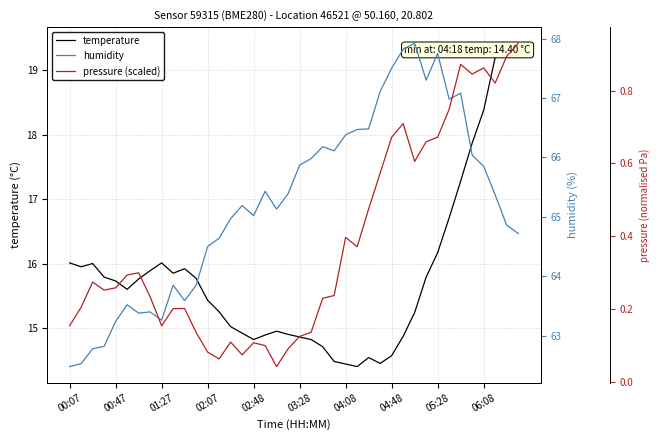

Reading left to right, list all the values displayed in this chart.

temperature: 16.0	15.9	16.0	15.8	15.7	15.6	15.8	15.9	16.0	15.8	15.9	15.8	15.4	15.2	15.0	14.9	14.8	14.9	14.9	14.9	14.9	14.8	14.7	14.5	14.4	14.4	14.5	14.4	14.6	14.9	15.2	15.8	16.2	16.7	17.3	17.9	18.4	19.2	19.3	19.4
humidity: 62.5	62.5	62.8	62.8	63.2	63.5	63.4	63.4	63.3	63.9	63.6	63.9	64.5	64.6	65.0	65.2	65.0	65.4	65.1	65.4	65.9	66.0	66.2	66.1	66.4	66.5	66.5	67.1	67.5	67.8	67.9	67.3	67.8	67.0	67.1	66.0	65.8	65.4	64.9	64.7
pressure (scaled): 0.2	0.2	0.3	0.3	0.3	0.3	0.3	0.2	0.2	0.2	0.2	0.1	0.1	0.1	0.1	0.1	0.1	0.1	0.0	0.1	0.1	0.1	0.2	0.2	0.4	0.4	0.5	0.6	0.7	0.7	0.6	0.7	0.7	0.7	0.9	0.8	0.9	0.8	0.9	0.9